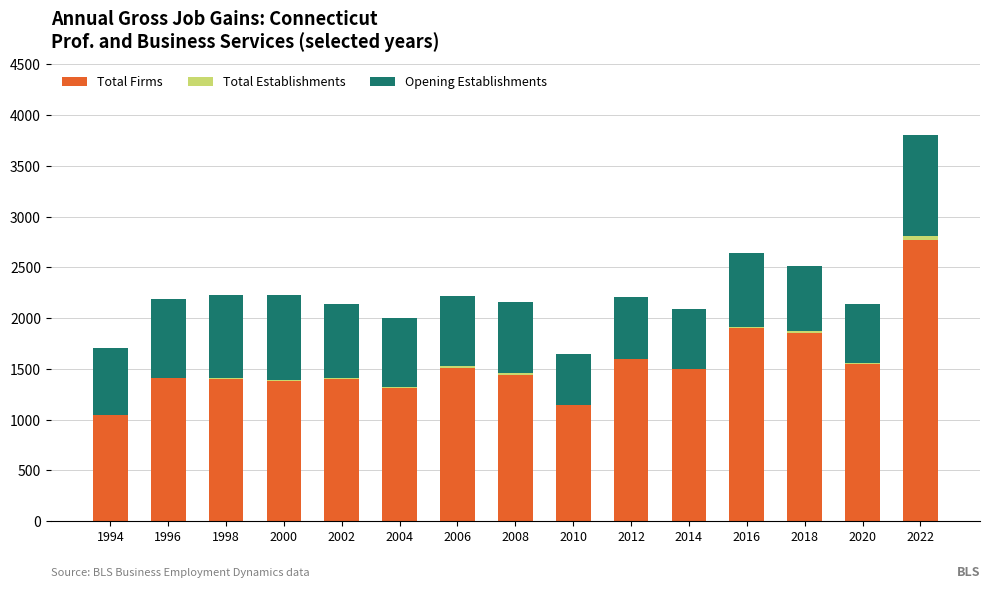

The value of Total Firms at 2000 is 1383. True or false?

True